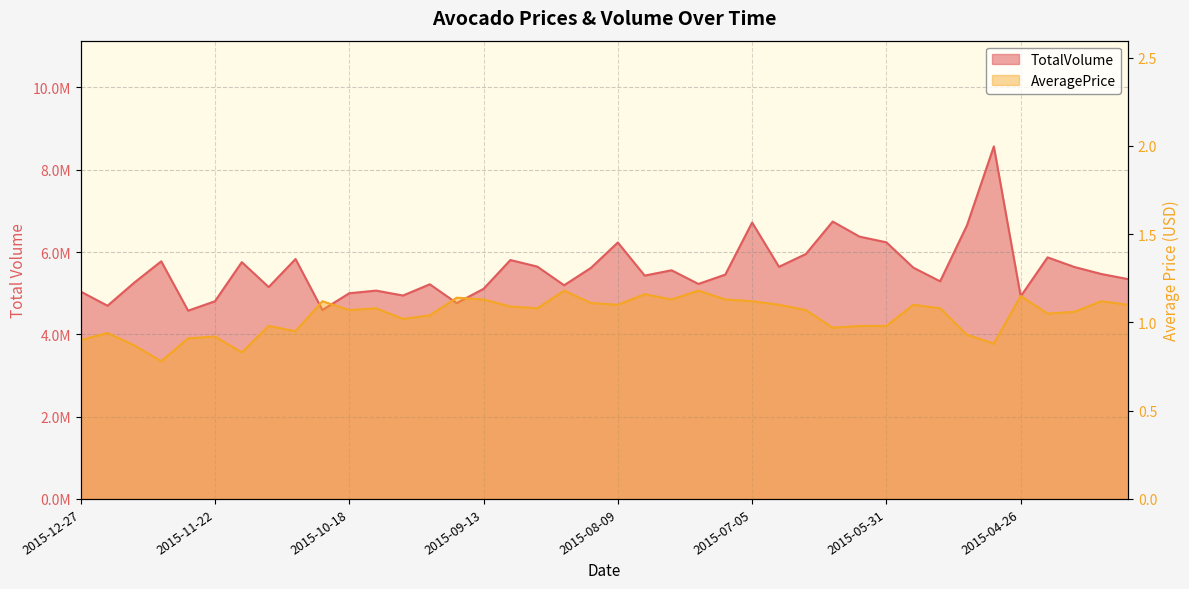

True or false: TotalVolume and AveragePrice cross at least once.

False